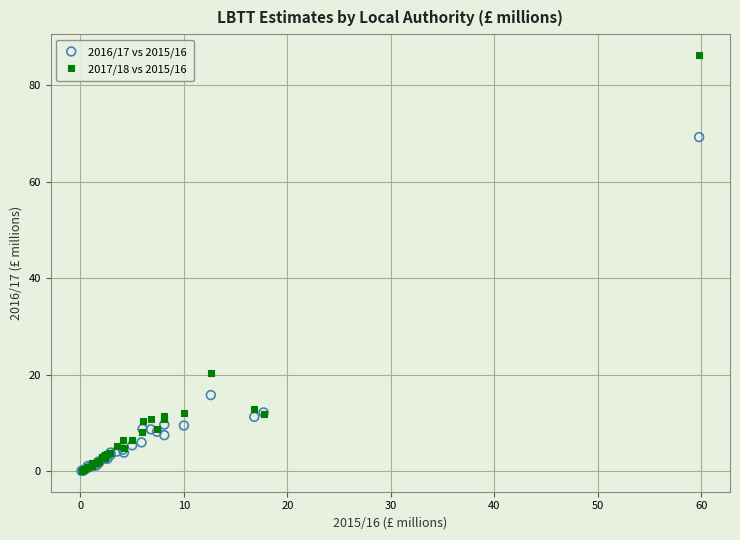

Across all series, what Y value is closest to 43?

20.3